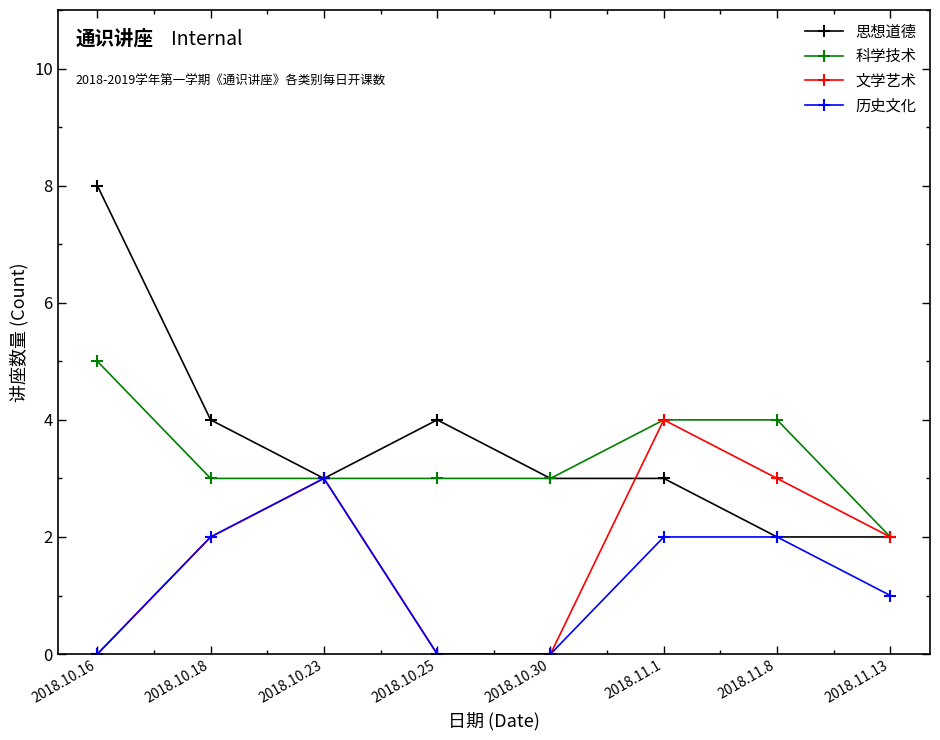

Read the 思想道德 value at 2018.10.16.

8